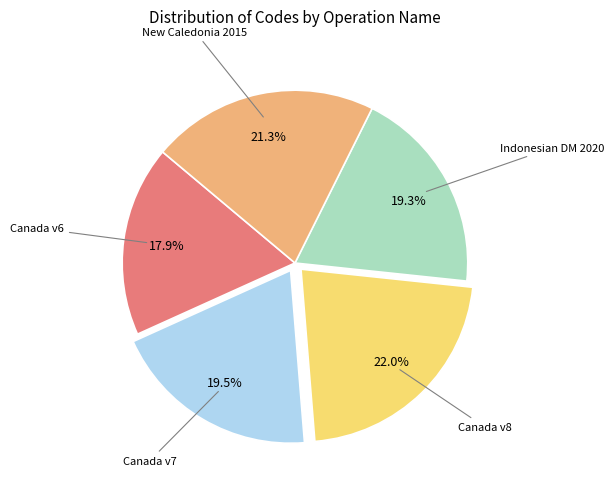

Does any single category account for the majority?

No